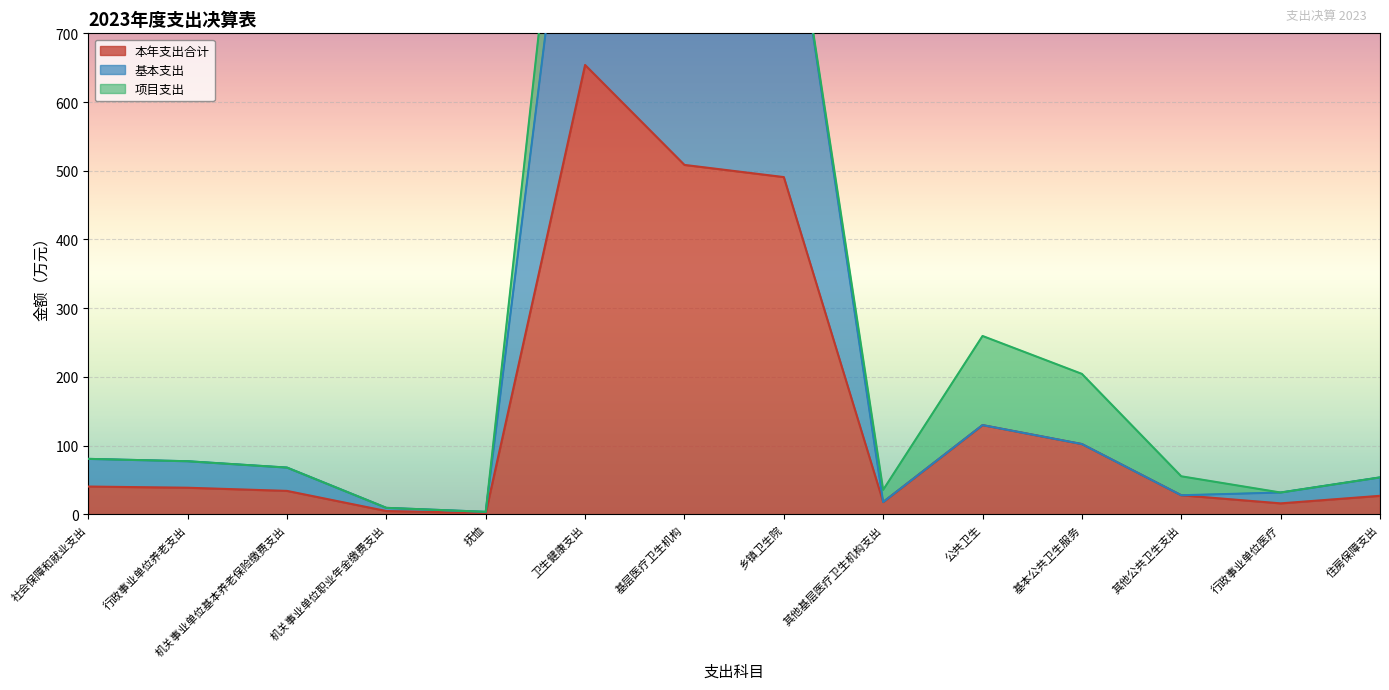

What is the total value across all series at 基层医疗卫生机构?

1507.7